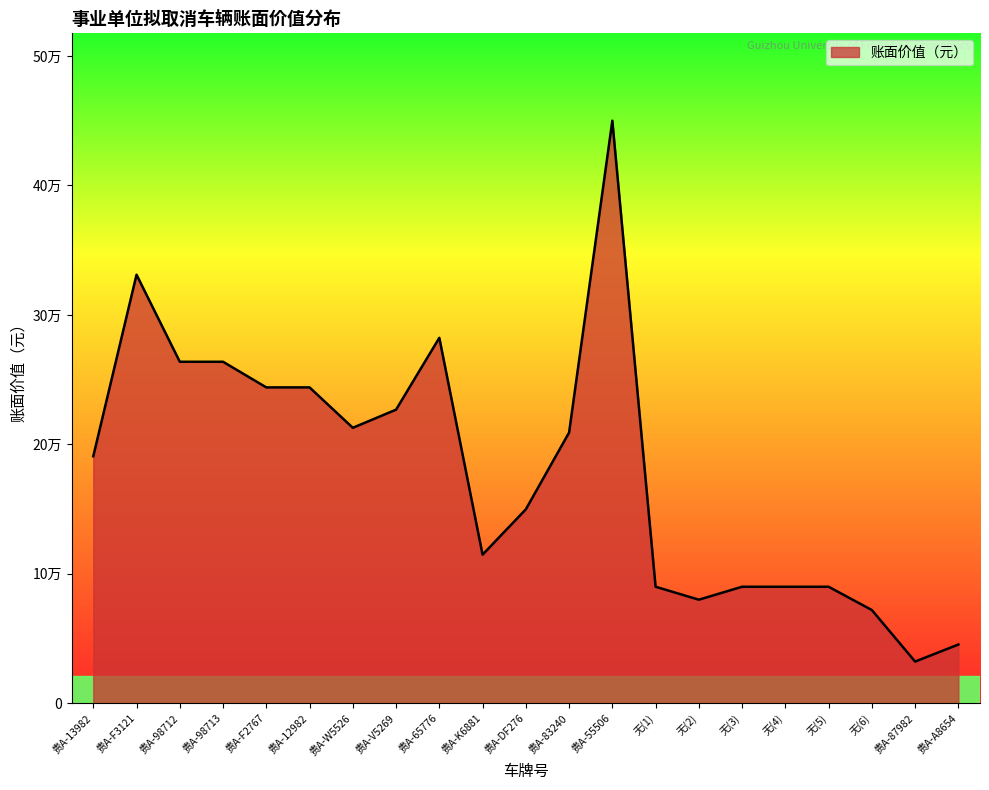

Rank the categories by value from lowest to highest.

贵A-87982, 贵A-A8654, 无(6), 无(2), 无(1), 无(3), 无(4), 无(5), 贵A-K6881, 贵A-DF276, 贵A-13982, 贵A-83240, 贵A-W5526, 贵A-V5269, 贵A-F2767, 贵A-12982, 贵A-98712, 贵A-98713, 贵A-65776, 贵A-F3121, 贵A-55506